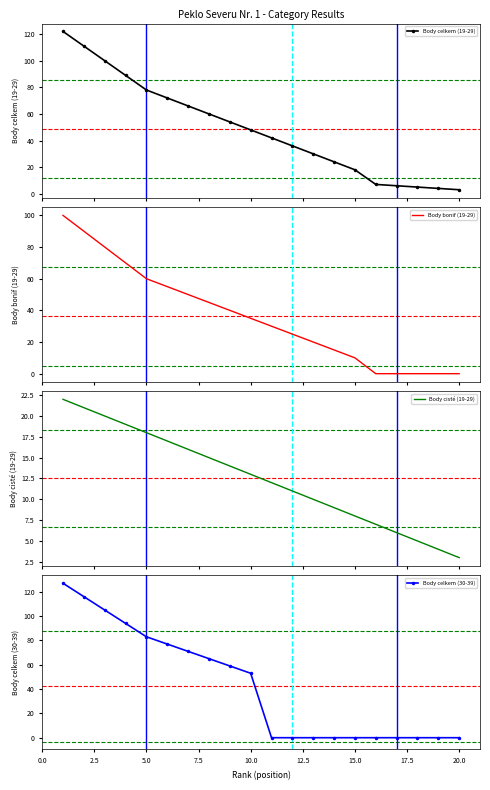

Is it true that Body celkem (30-39) equals 168 at 2.5?

False